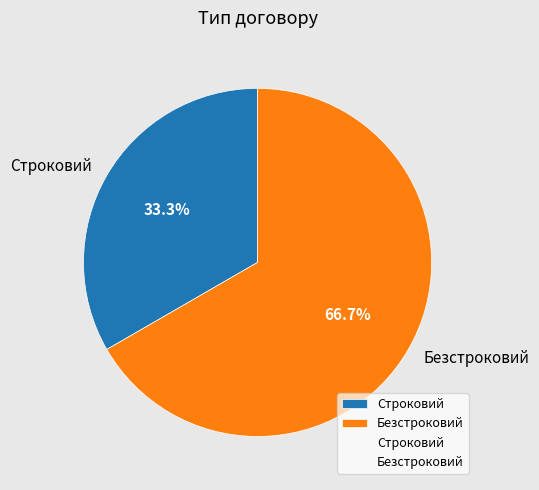

How many segments does this pie chart have?

2